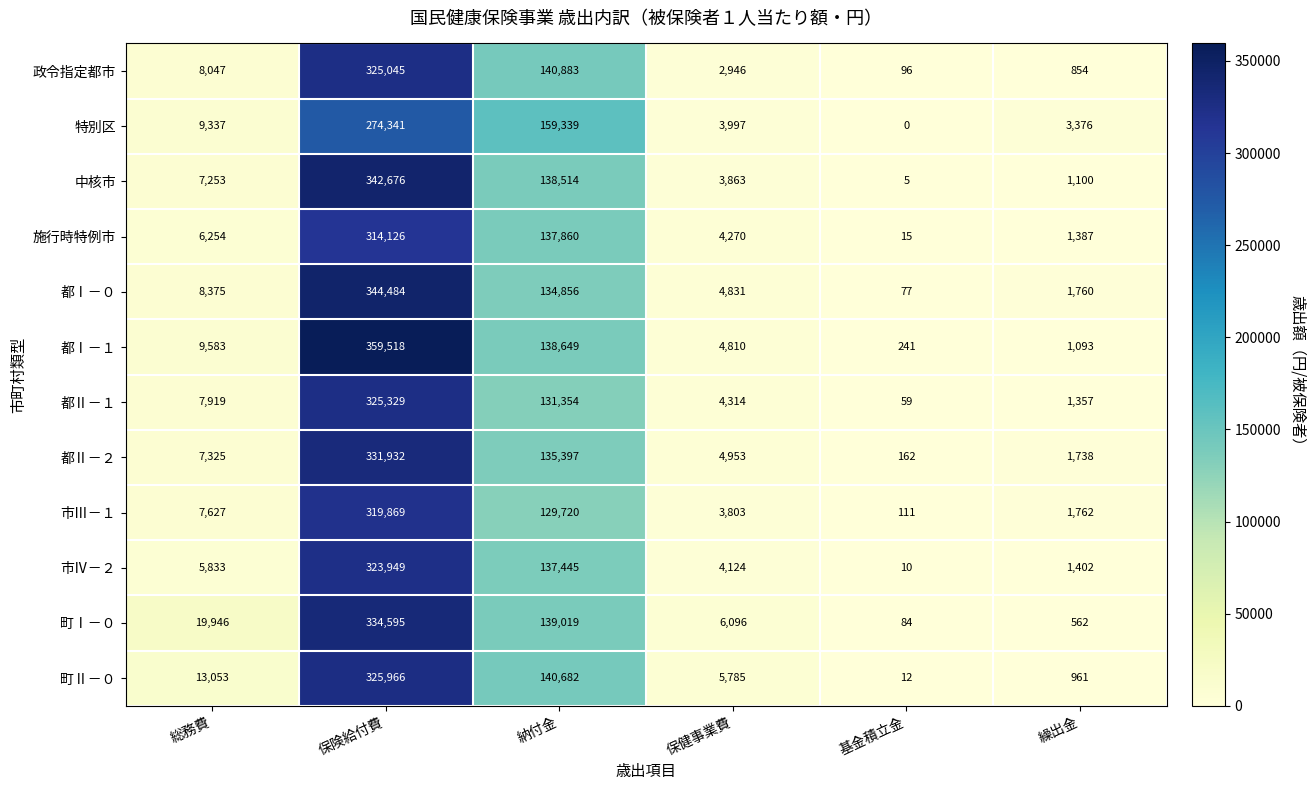

At which label is 中核市 closest to 171340?

納付金